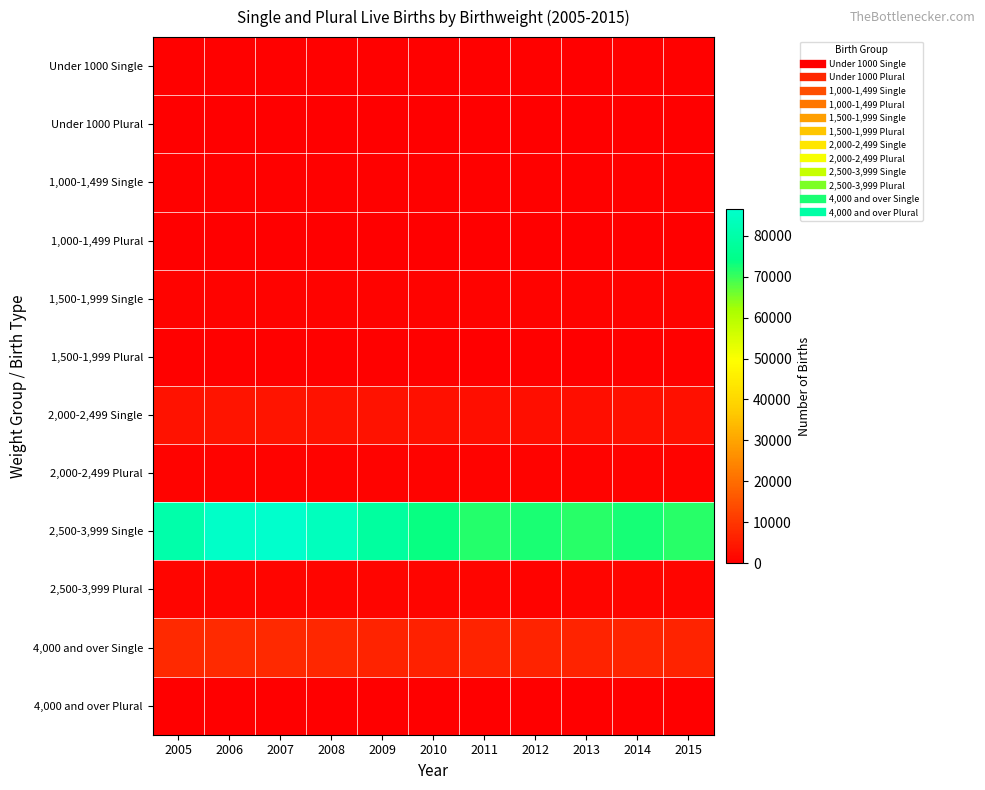

At how many categories does at least one series exceed 3478?

11